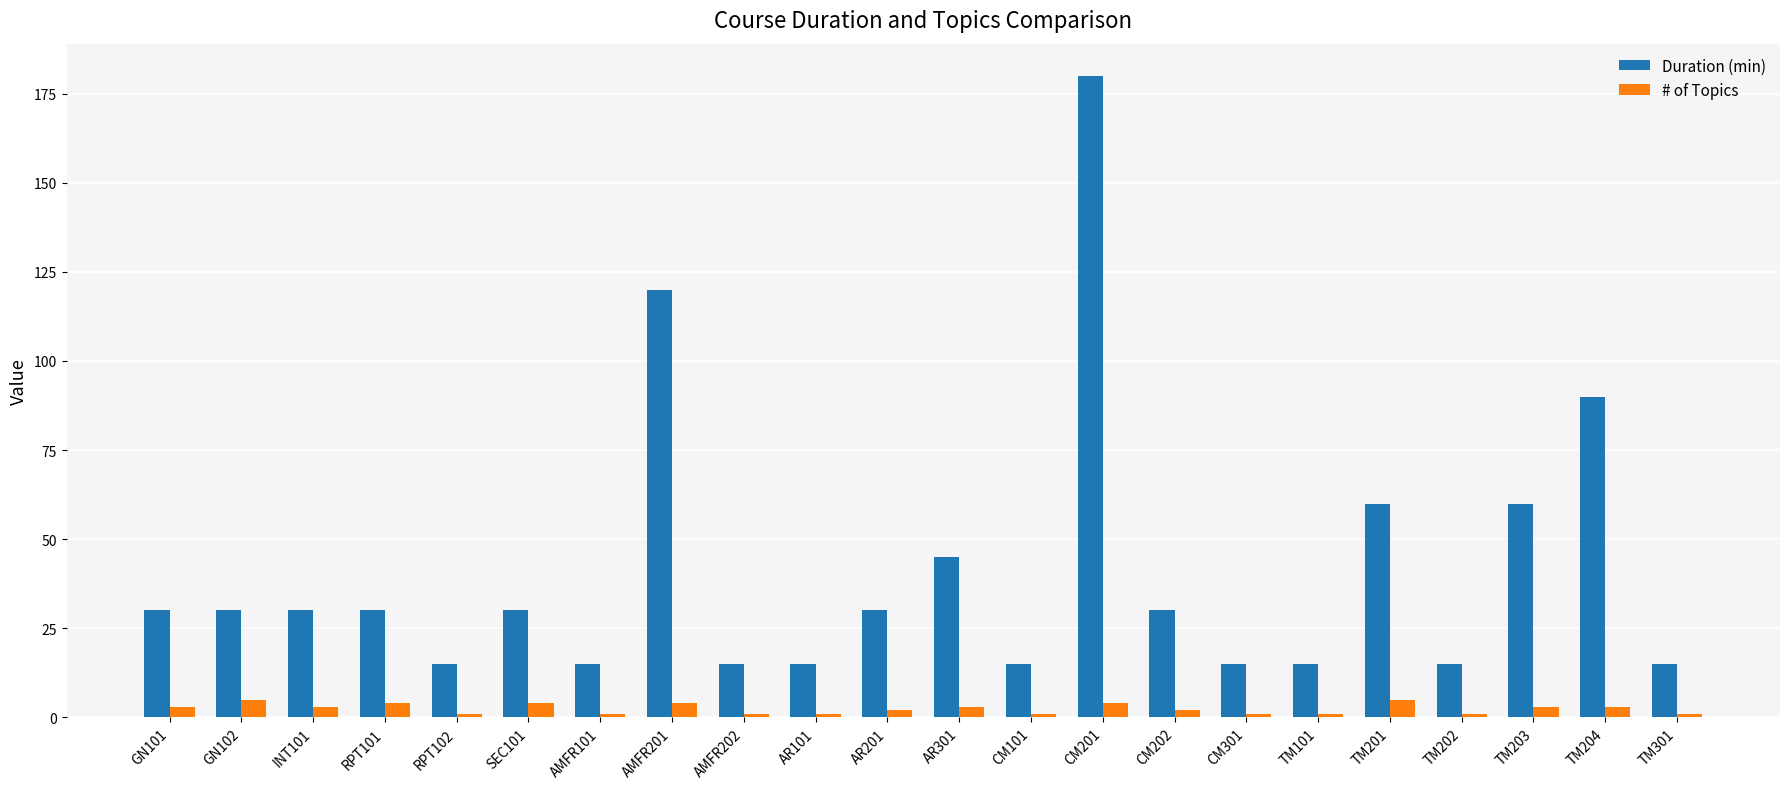

Rank the series by their maximum value, from highest to lowest.

Duration (min), # of Topics